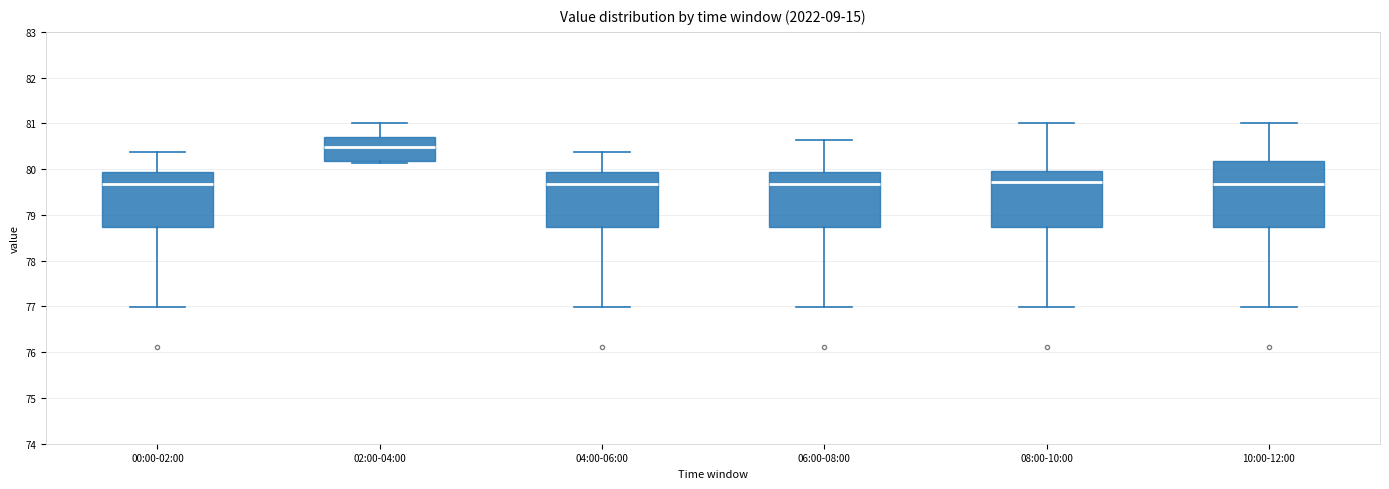

Which box's median line is the highest?

02:00-04:00